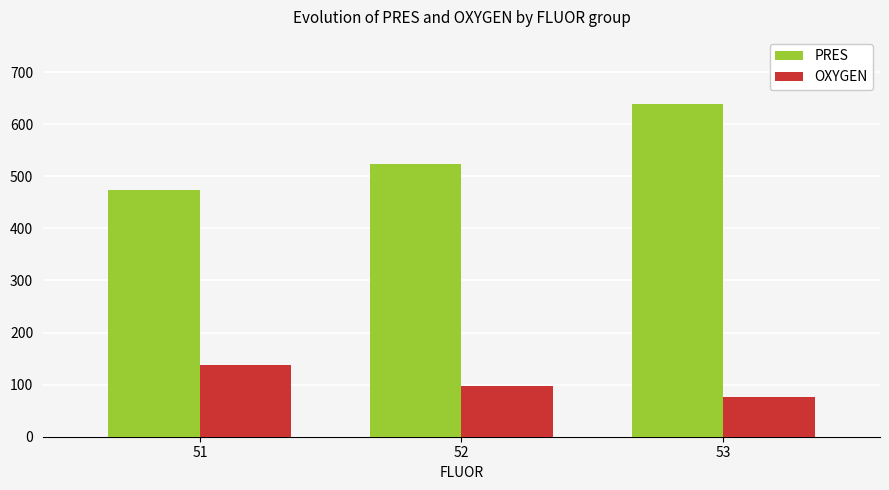

List the series in order of their peak value, highest first.

PRES, OXYGEN